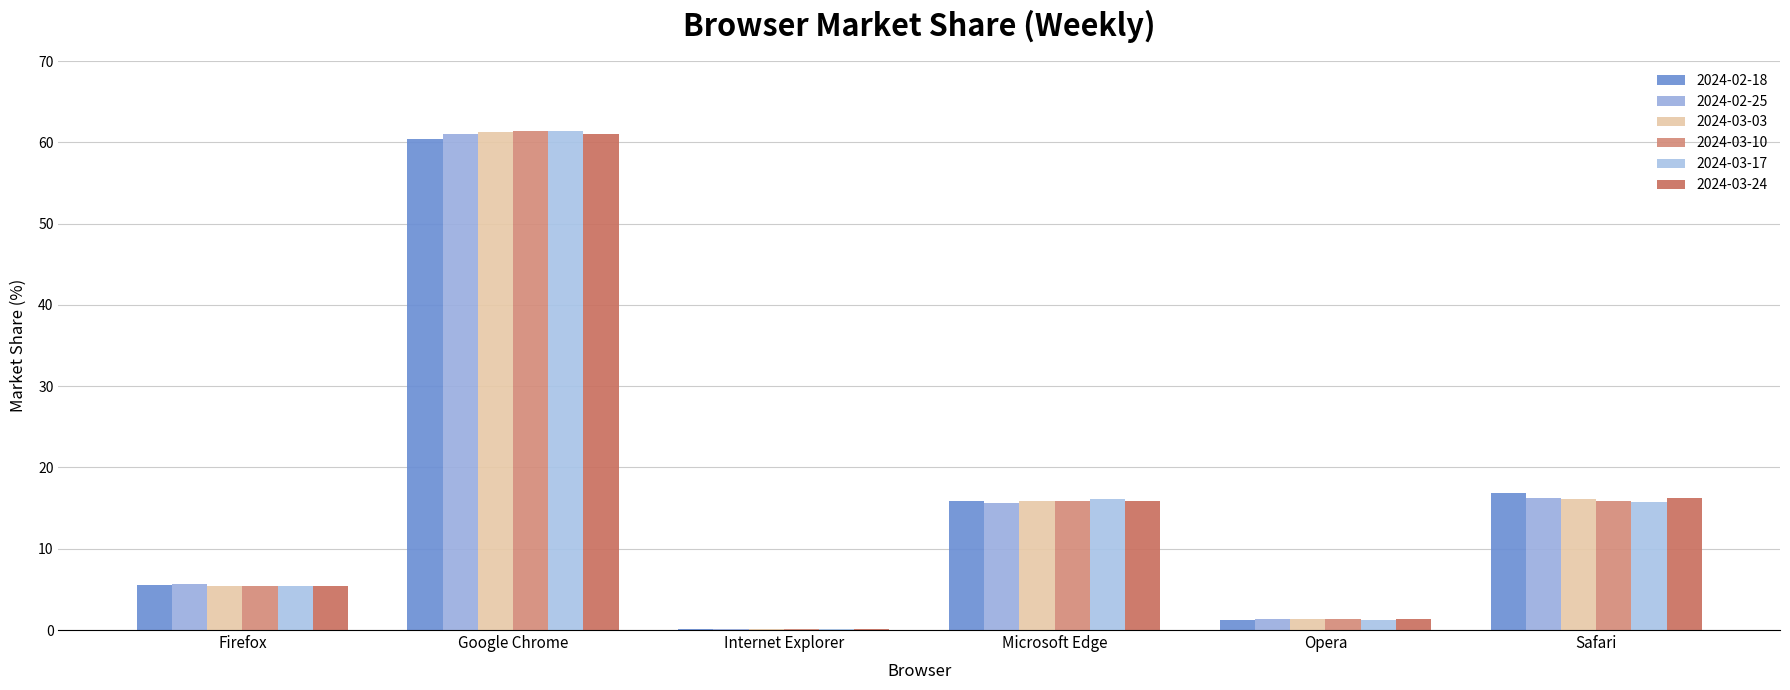

Reading right to left, list all the values displayed in this chart.

2024-02-18: Safari=16.8	Opera=1.2	Microsoft Edge=15.8	Internet Explorer=0.1	Google Chrome=60.5	Firefox=5.6
2024-02-25: Safari=16.2	Opera=1.4	Microsoft Edge=15.7	Internet Explorer=0.1	Google Chrome=61.1	Firefox=5.6
2024-03-03: Safari=16.1	Opera=1.3	Microsoft Edge=15.8	Internet Explorer=0.1	Google Chrome=61.2	Firefox=5.5
2024-03-10: Safari=15.9	Opera=1.3	Microsoft Edge=15.9	Internet Explorer=0.1	Google Chrome=61.4	Firefox=5.5
2024-03-17: Safari=15.8	Opera=1.3	Microsoft Edge=16.1	Internet Explorer=0.1	Google Chrome=61.4	Firefox=5.4
2024-03-24: Safari=16.3	Opera=1.3	Microsoft Edge=15.9	Internet Explorer=0.1	Google Chrome=61.0	Firefox=5.4